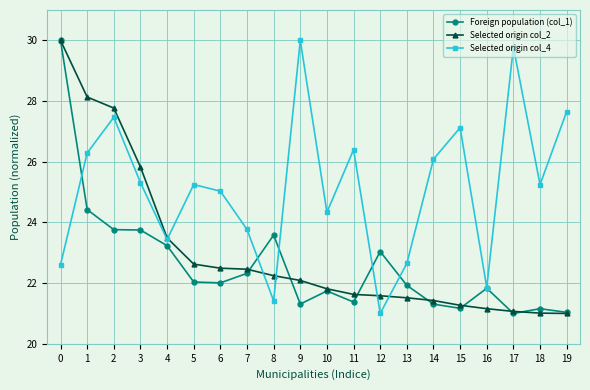

True or false: Selected origin col_2 and Selected origin col_4 intersect in this chart.

True